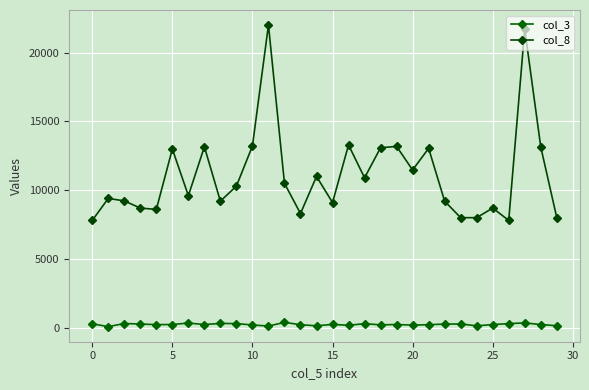

How many interior local valleys does the col_3 series have?

9